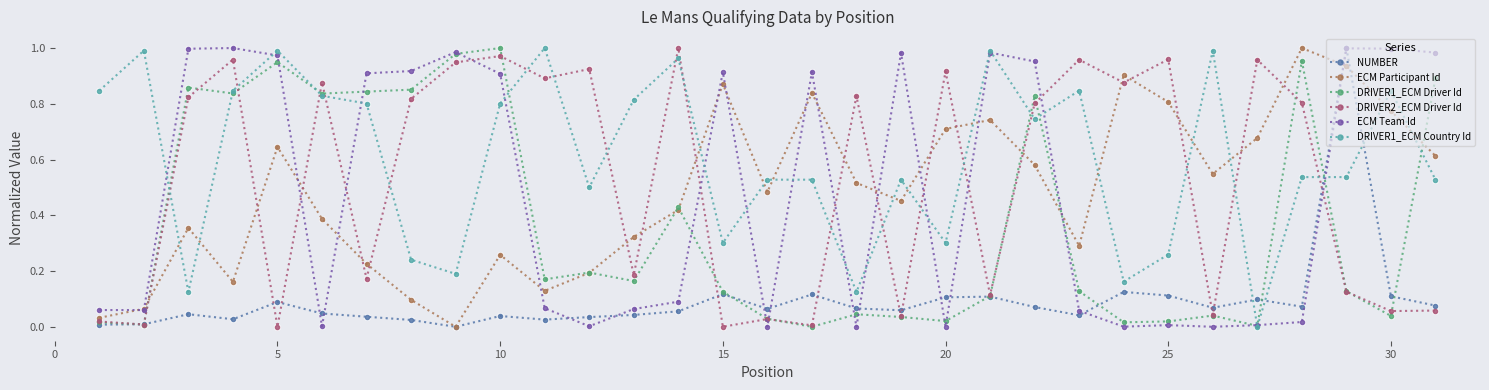

True or false: DRIVER1_ECM Driver Id has more than 2 points higher than both neighbors.

True